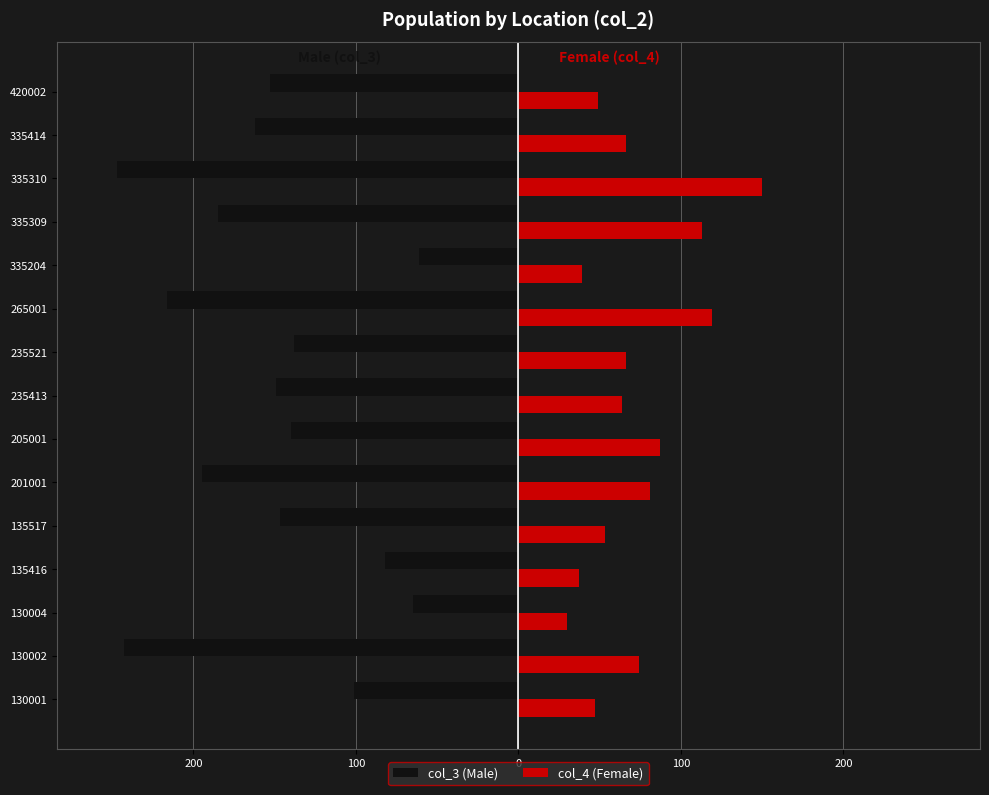

What are all the series names shown in the legend?

col_3 (Male), col_4 (Female)